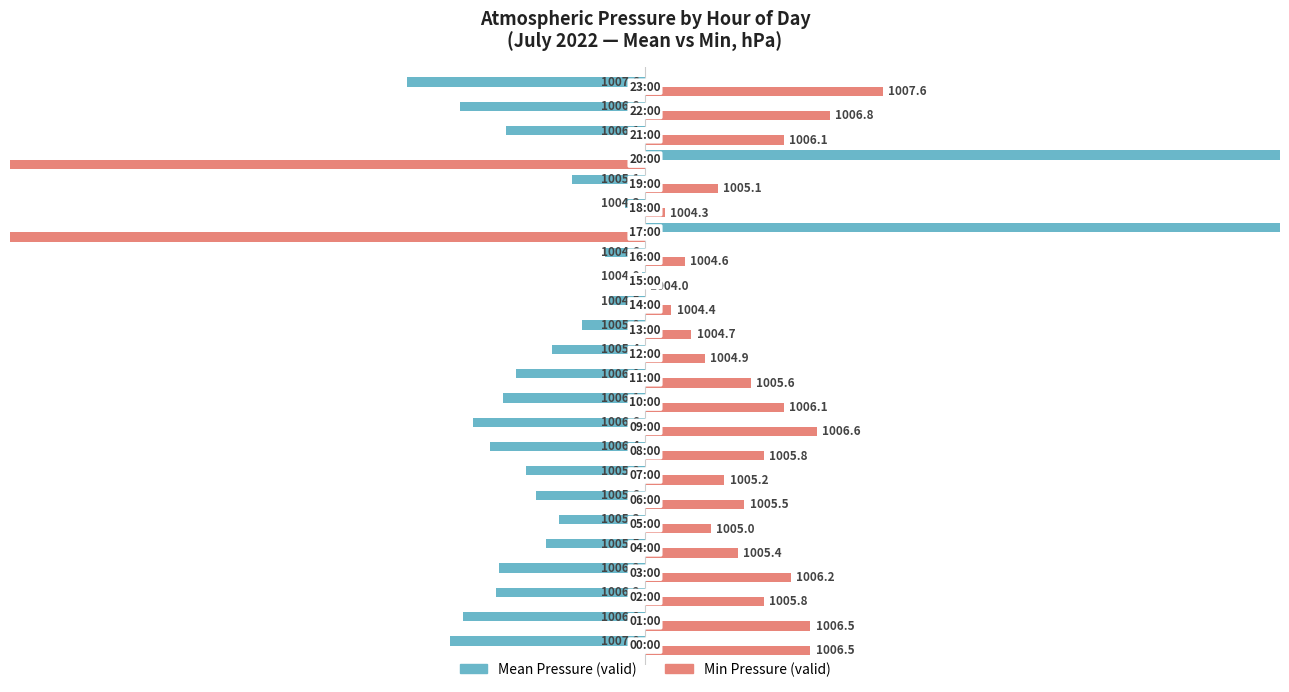

Does the chart contain stacked bars?

No